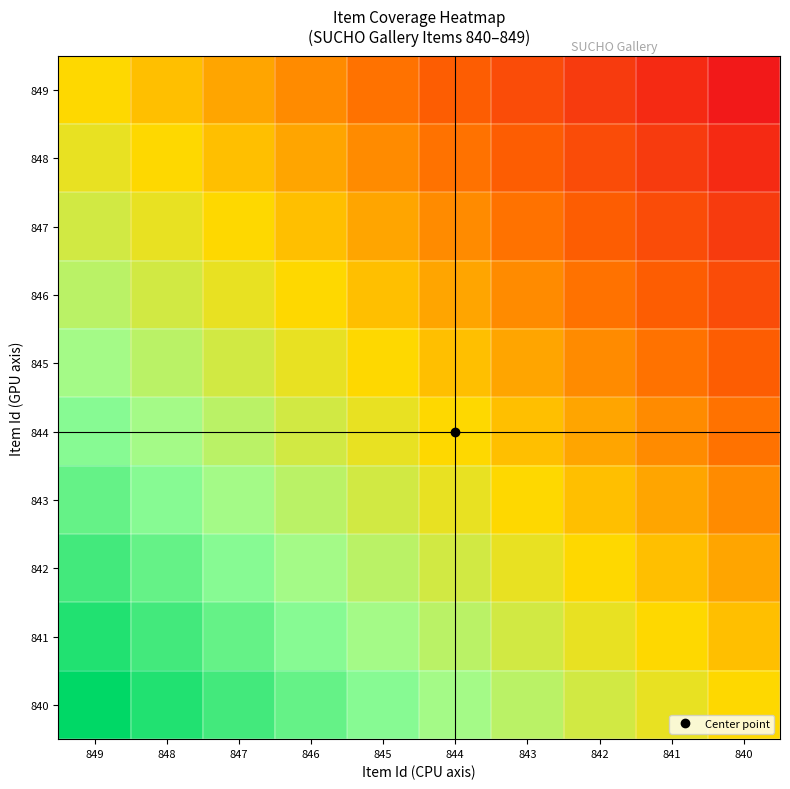

Reading left to right, extract all data points from this chart.

849: 849=0.5	848=0.4	847=0.4	846=0.3	845=0.3	844=0.2	843=0.2	842=0.1	841=0.1	840=0.0
848: 849=0.6	848=0.5	847=0.4	846=0.4	845=0.3	844=0.3	843=0.2	842=0.2	841=0.1	840=0.1
847: 849=0.6	848=0.6	847=0.5	846=0.4	845=0.4	844=0.3	843=0.3	842=0.2	841=0.2	840=0.1
846: 849=0.7	848=0.6	847=0.6	846=0.5	845=0.4	844=0.4	843=0.3	842=0.3	841=0.2	840=0.2
845: 849=0.7	848=0.7	847=0.6	846=0.6	845=0.5	844=0.4	843=0.4	842=0.3	841=0.3	840=0.2
844: 849=0.8	848=0.7	847=0.7	846=0.6	845=0.6	844=0.5	843=0.4	842=0.4	841=0.3	840=0.3
843: 849=0.8	848=0.8	847=0.7	846=0.7	845=0.6	844=0.6	843=0.5	842=0.4	841=0.4	840=0.3
842: 849=0.9	848=0.8	847=0.8	846=0.7	845=0.7	844=0.6	843=0.6	842=0.5	841=0.4	840=0.4
841: 849=0.9	848=0.9	847=0.8	846=0.8	845=0.7	844=0.7	843=0.6	842=0.6	841=0.5	840=0.4
840: 849=1.0	848=0.9	847=0.9	846=0.8	845=0.8	844=0.7	843=0.7	842=0.6	841=0.6	840=0.5